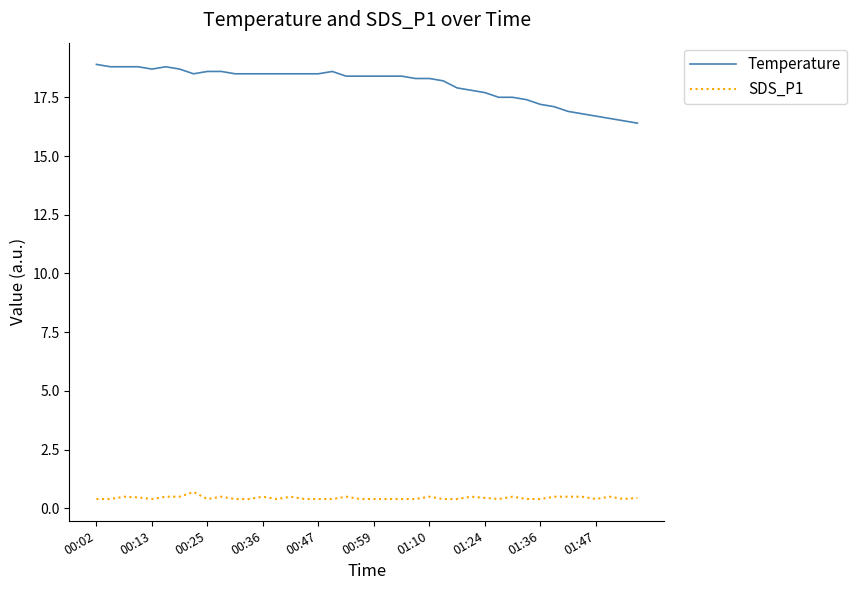

What is the maximum value for SDS_P1?

0.7